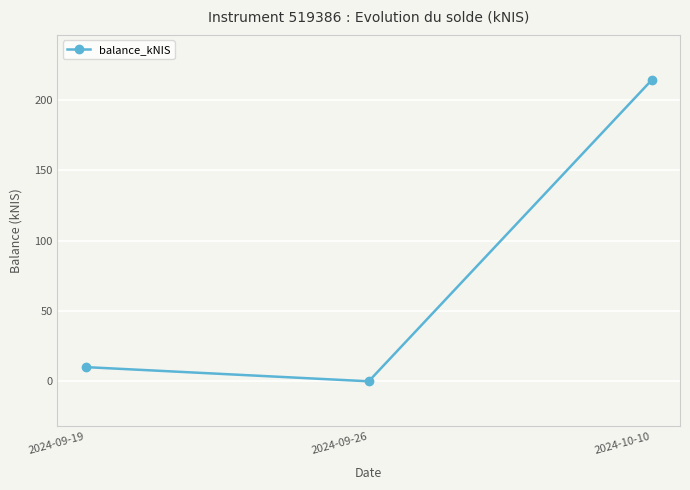

Which category has the lowest value across all series?

2024-09-26